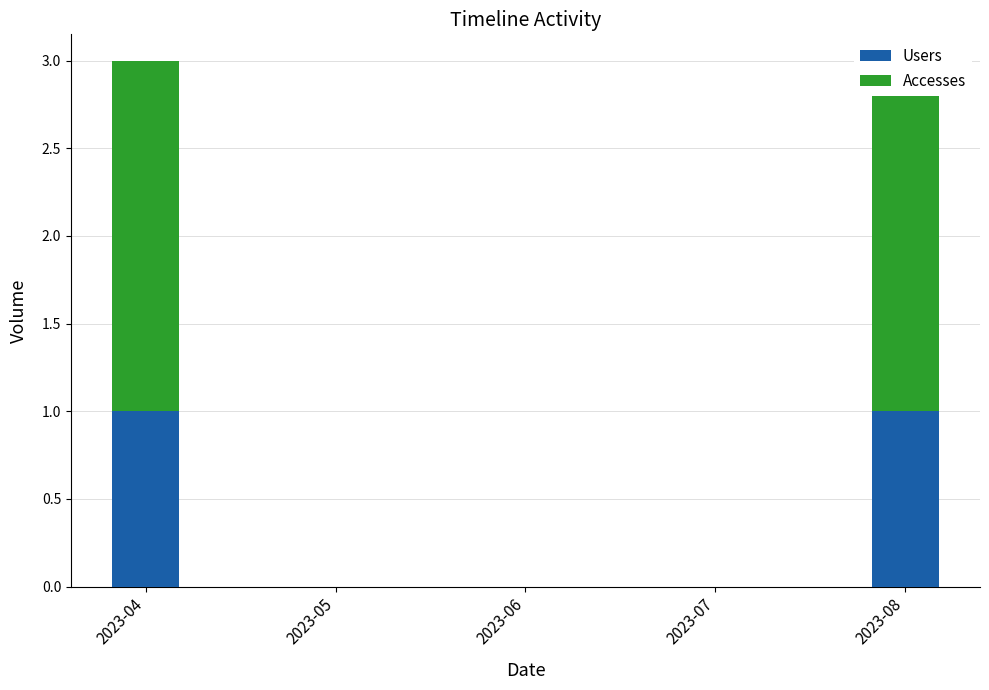

Count the Accesses values in the range 0 to 2.

5